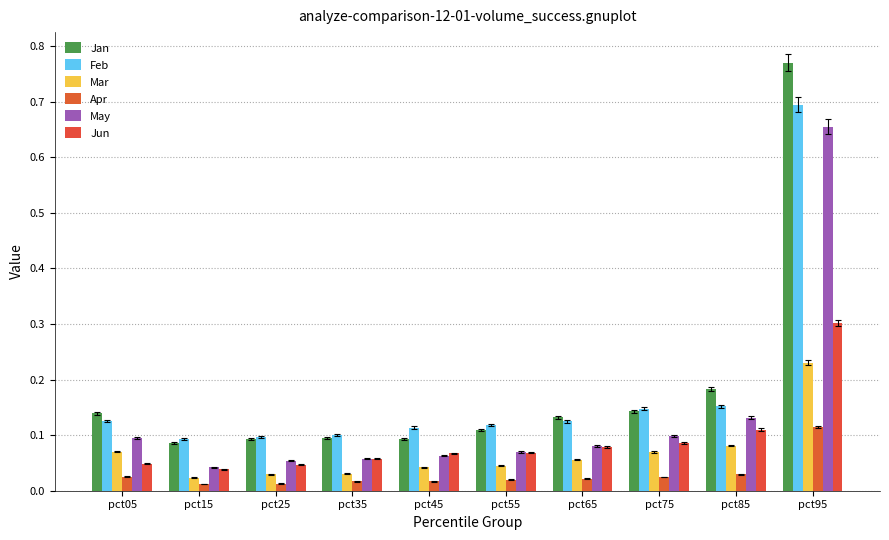

The Jun series shows 0.0 at pct15. True or false?

True